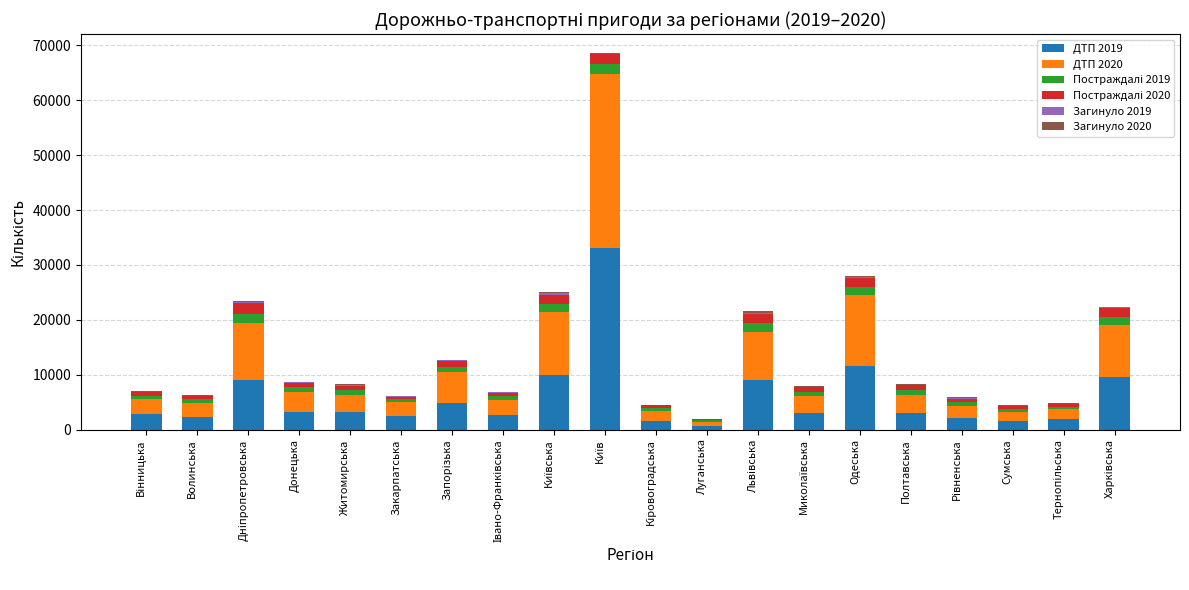

Count the number of categories in the chart.

20